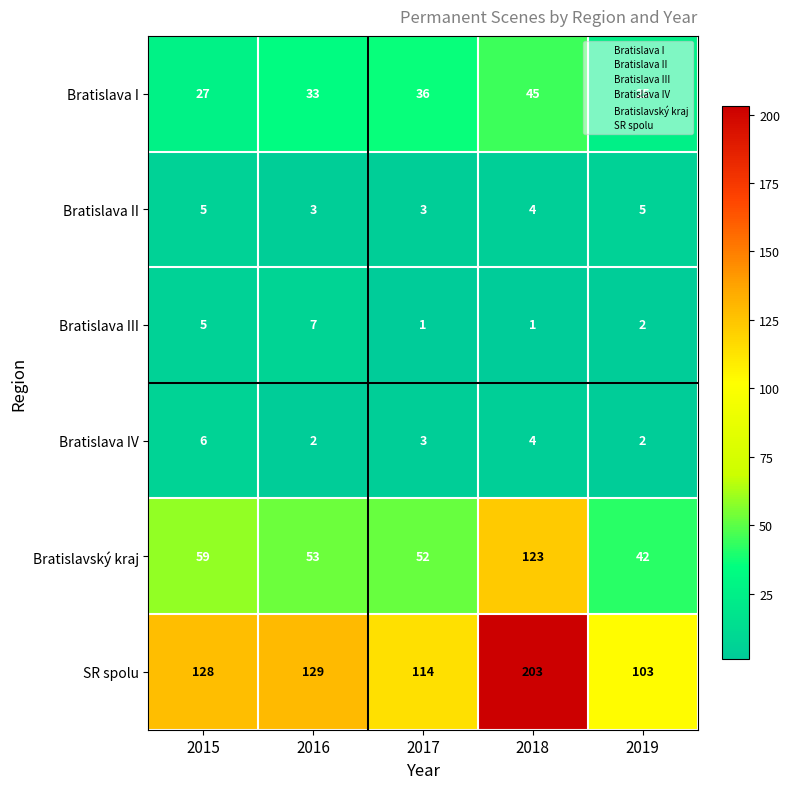

At which category does the chart reach its peak across all series?

2018